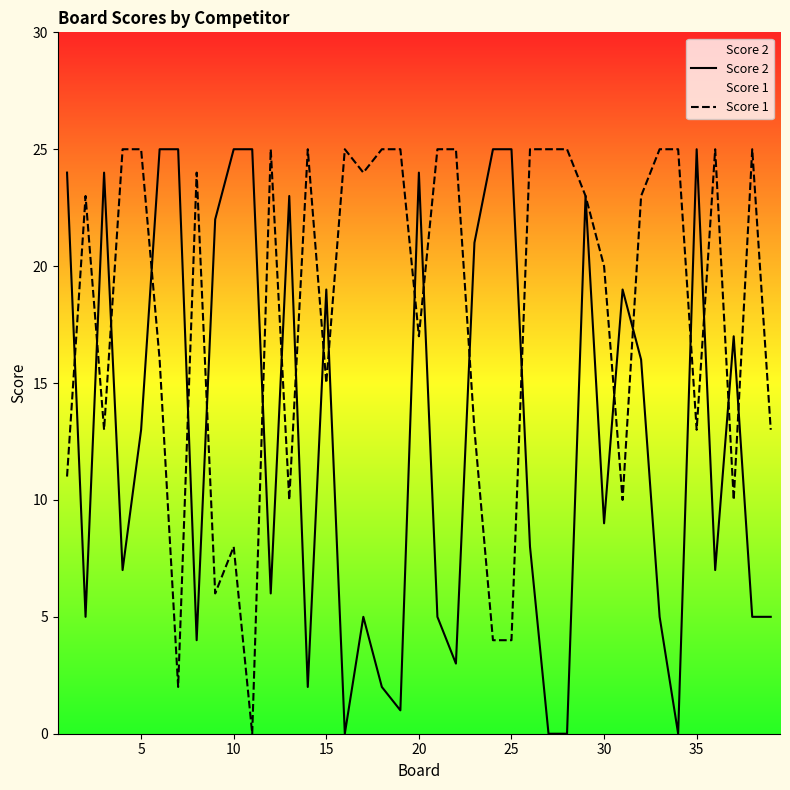

Reading left to right, transcribe all the data shown in this chart.

Score 2: 24	5	24	7	13	25	25	4	22	25	25	6	23	2	19	0	5	2	1	24	5	3	21	25	25	8	0	0	23	9	19	16	5	0	25	7	17	5	5
Score 1: 11	23	13	25	25	16	2	24	6	8	0	25	10	25	15	25	24	25	25	17	25	25	13	4	4	25	25	25	23	20	10	23	25	25	13	25	10	25	13